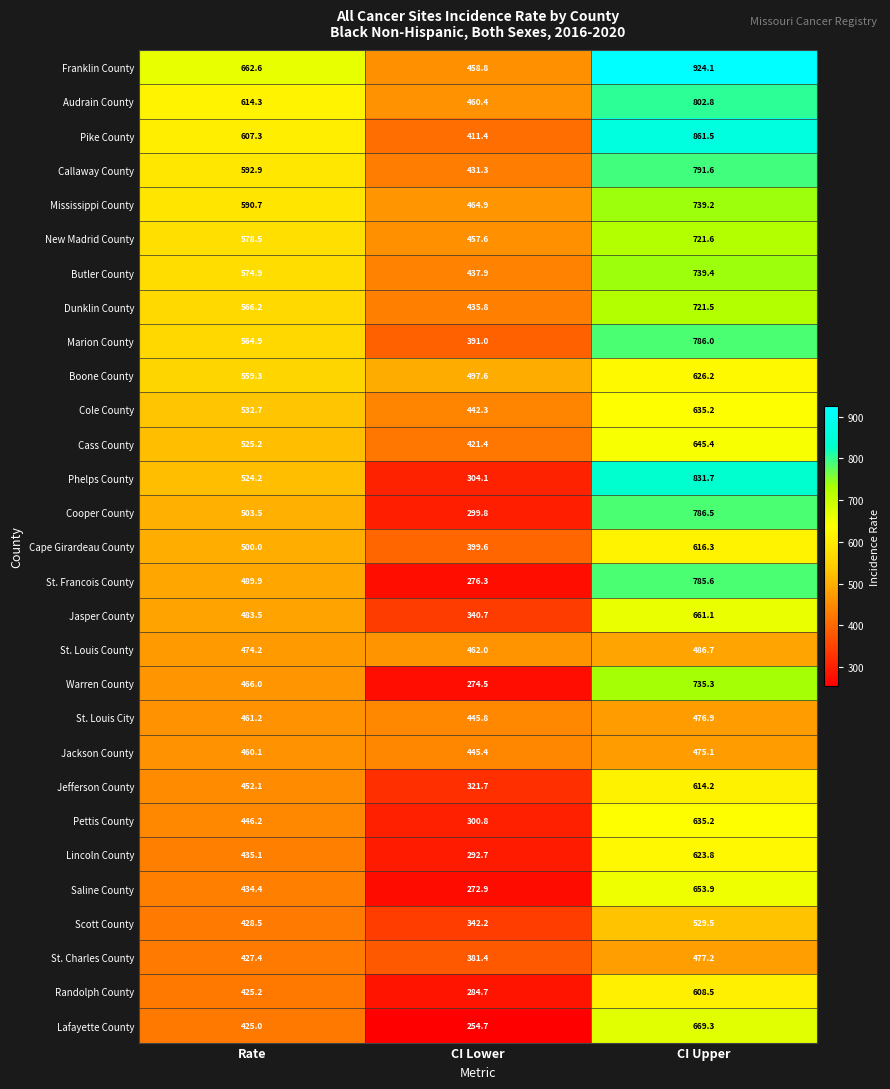

Where is Boone County nearest to the value 561?

Rate